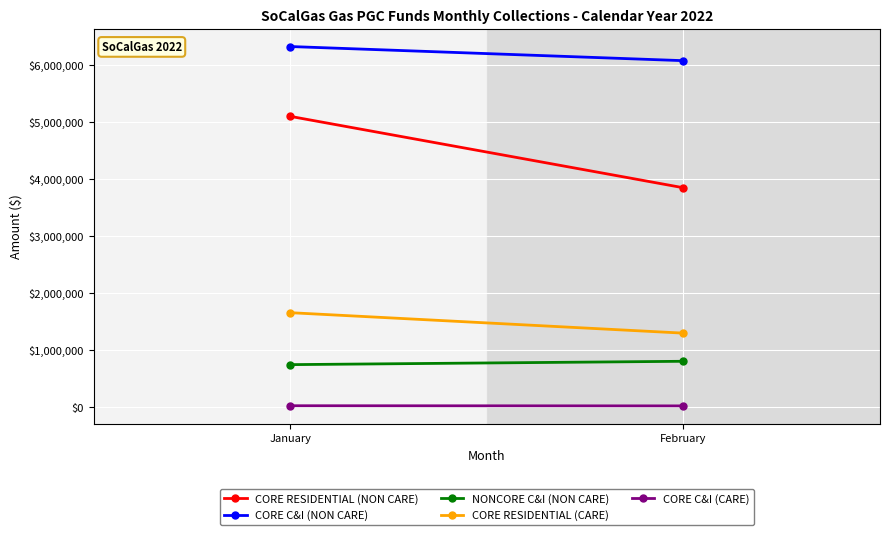

Which category has the highest value in the CORE C&I (NON CARE) series?

January